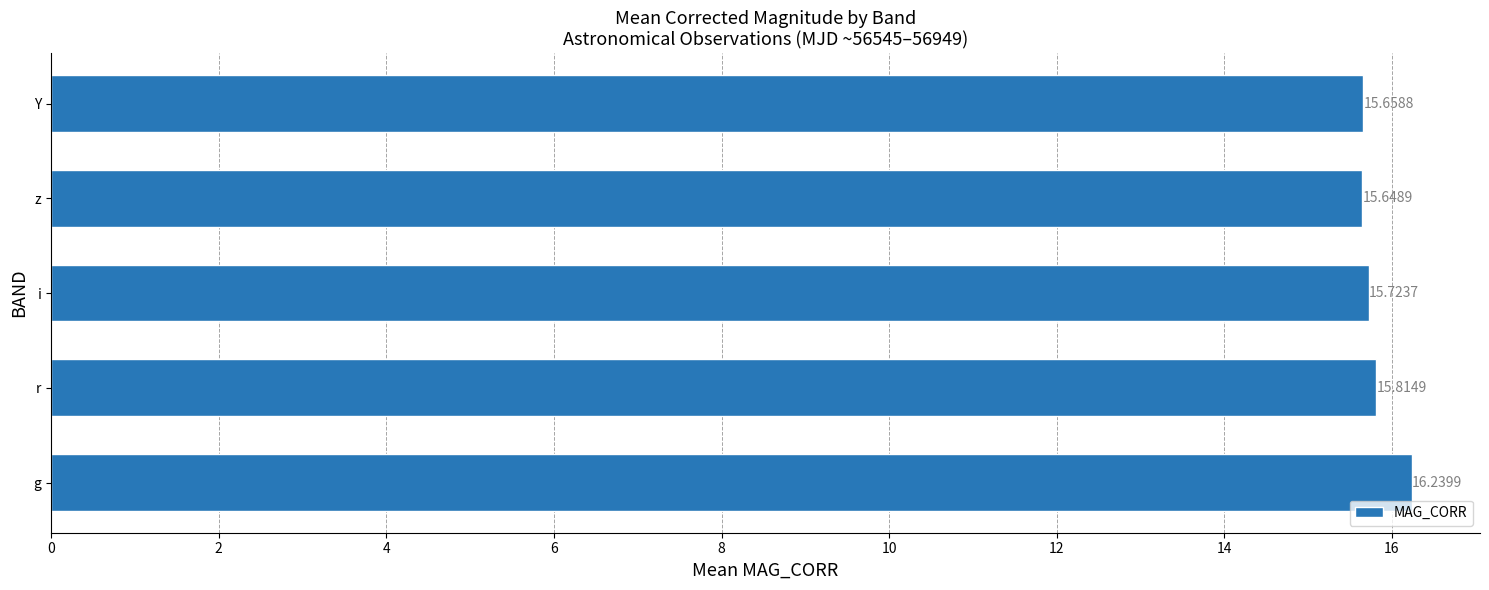

Count the values in the range 15 to 16.

4